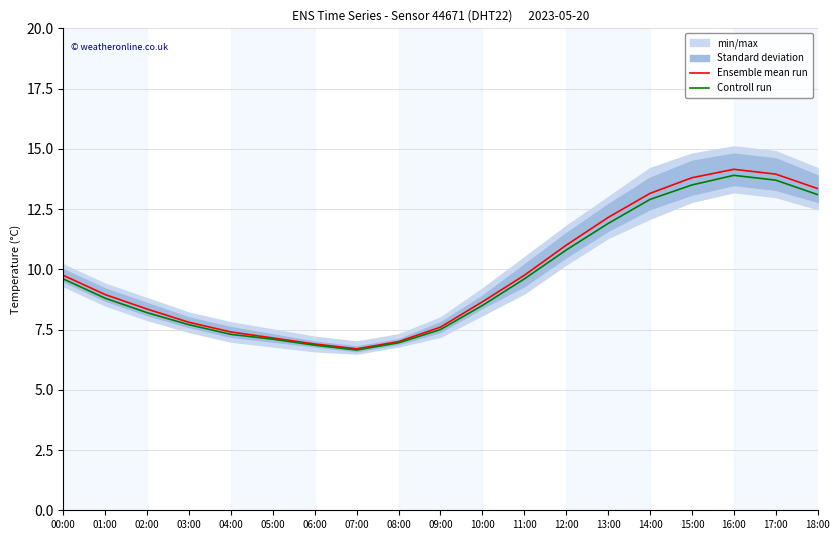

Reading left to right, transcribe all the data shown in this chart.

Ensemble mean run: 00:00=9.8	01:00=8.9	02:00=8.3	03:00=7.8	04:00=7.4	05:00=7.2	06:00=6.9	07:00=6.7	08:00=7.0	09:00=7.6	10:00=8.7	11:00=9.8	12:00=11.0	13:00=12.2	14:00=13.2	15:00=13.8	16:00=14.2	17:00=13.9	18:00=13.3
Controll run: 00:00=9.6	01:00=8.8	02:00=8.2	03:00=7.7	04:00=7.3	05:00=7.1	06:00=6.8	07:00=6.7	08:00=7.0	09:00=7.5	10:00=8.5	11:00=9.6	12:00=10.8	13:00=11.9	14:00=12.9	15:00=13.5	16:00=13.9	17:00=13.7	18:00=13.1